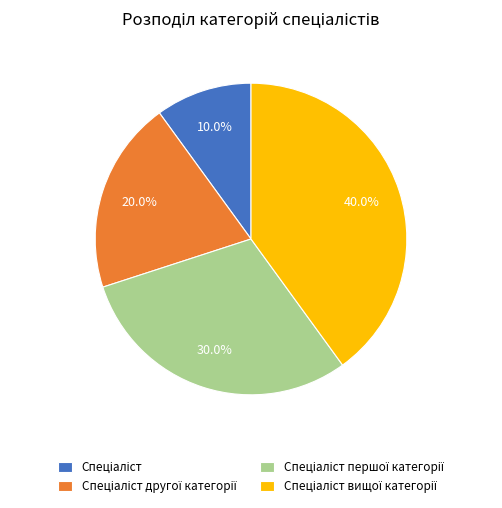

Does any single category account for the majority?

No